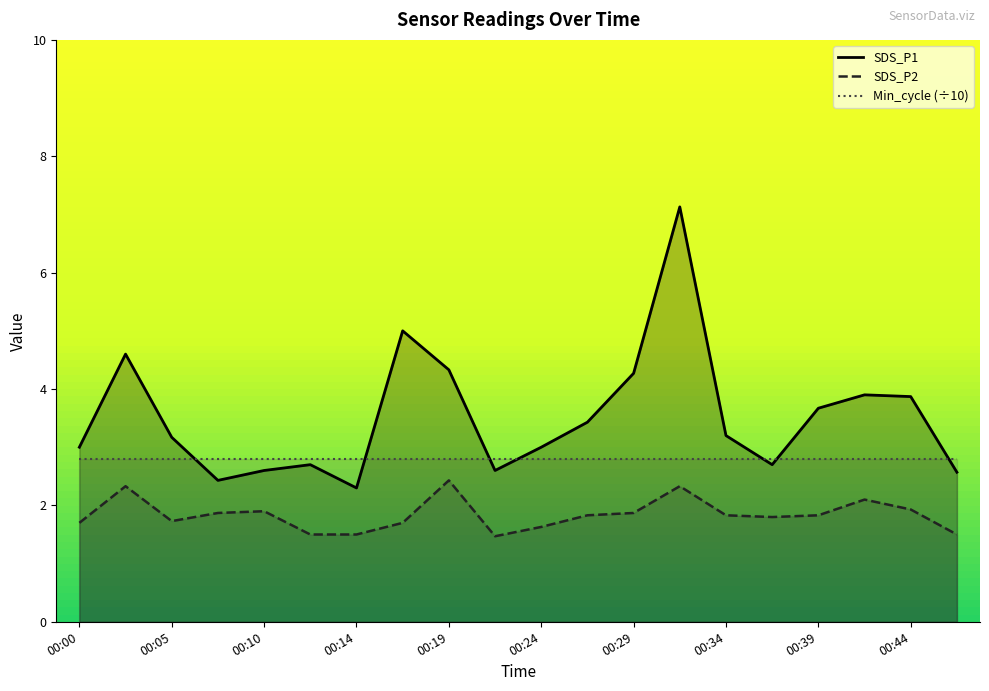

List the labels in order of SDS_P2 value, smallest first.

00:22, 00:12, 00:14, 00:46, 00:24, 00:00, 00:17, 00:05, 00:37, 00:27, 00:34, 00:39, 00:07, 00:29, 00:10, 00:44, 00:42, 00:02, 00:32, 00:19